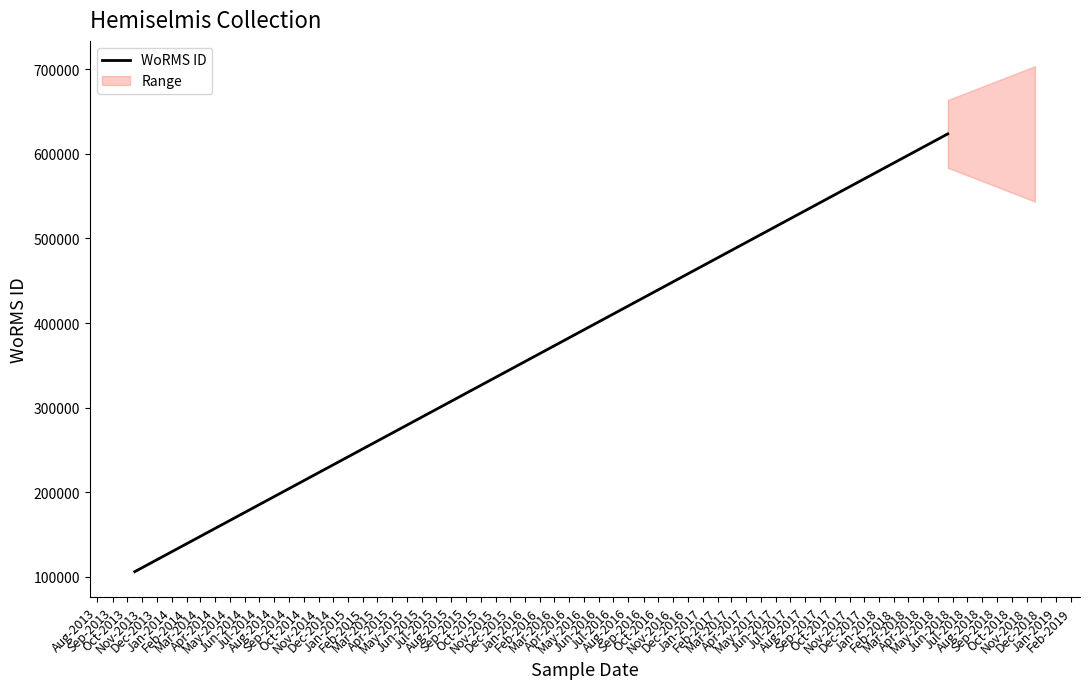

The value at Oct-2013 is 868946. True or false?

False